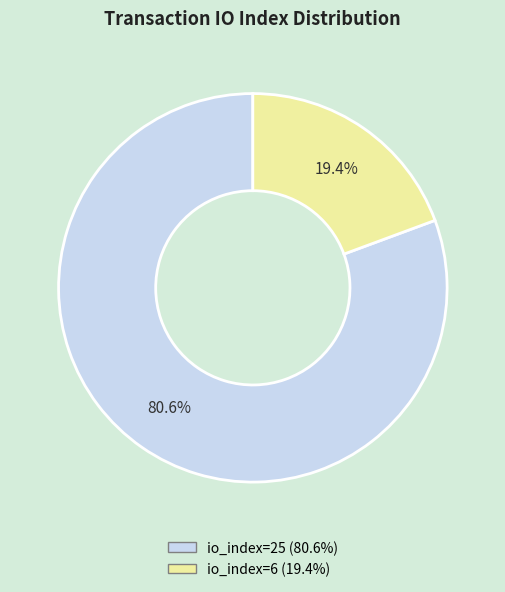

Is there any slice that represents more than half of the pie?

Yes